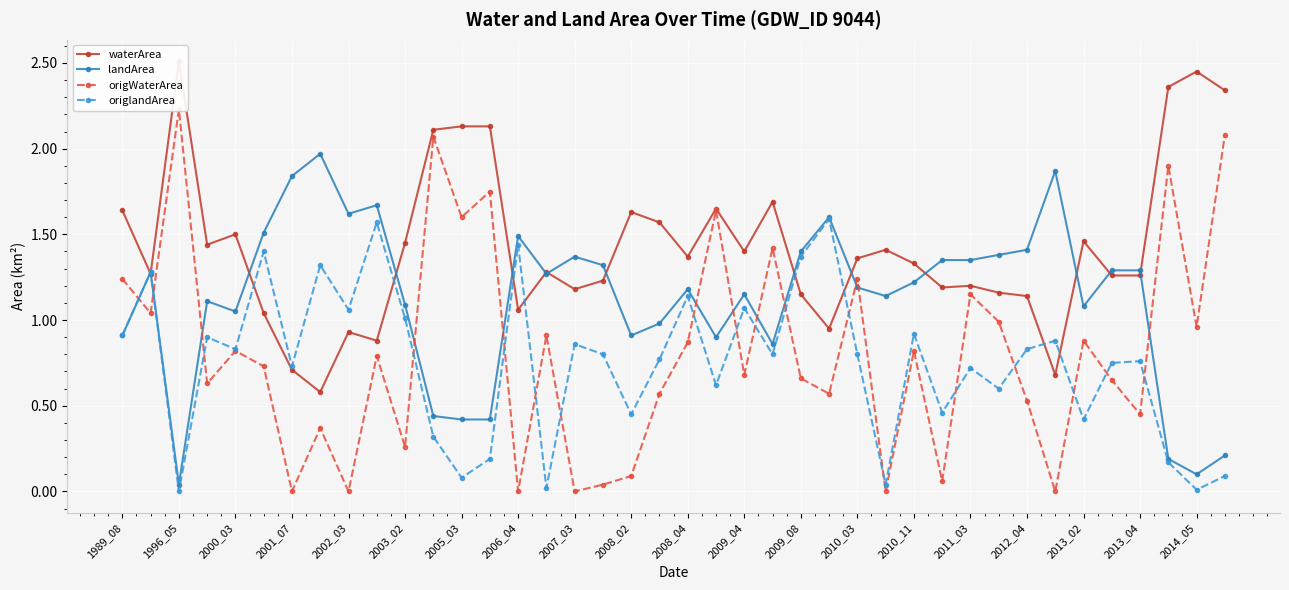

At which label does landArea reach its minimum?

1996_05